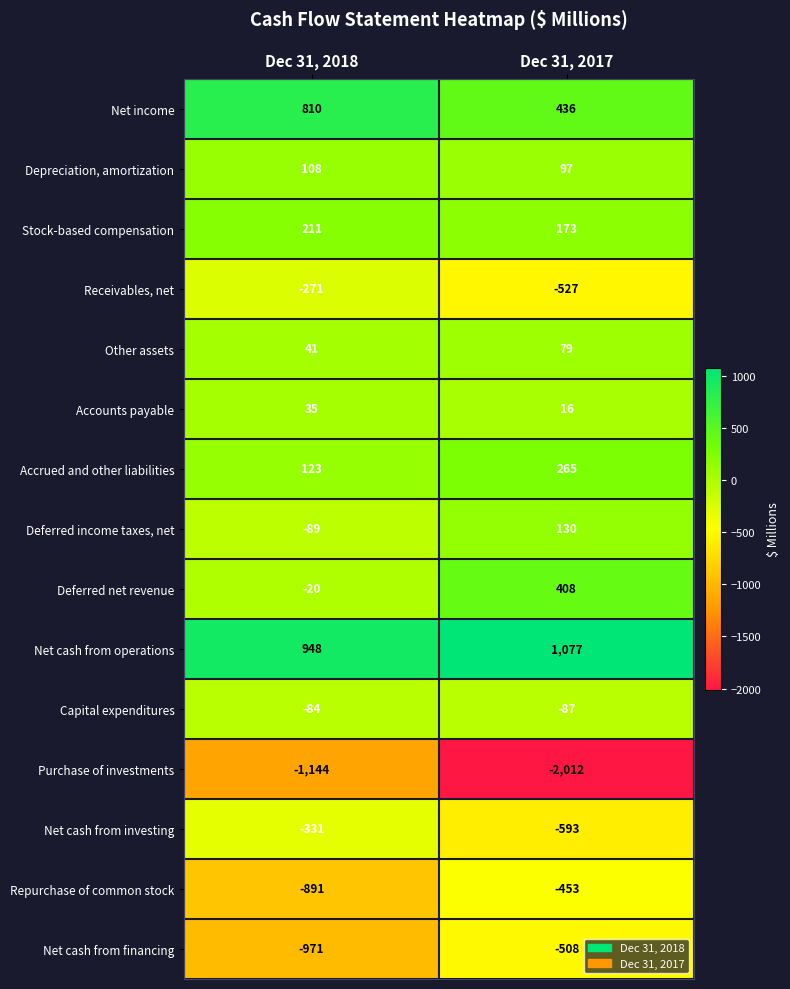

Is it true that Purchase of investments equals -1144 at Dec 31, 2018?

True